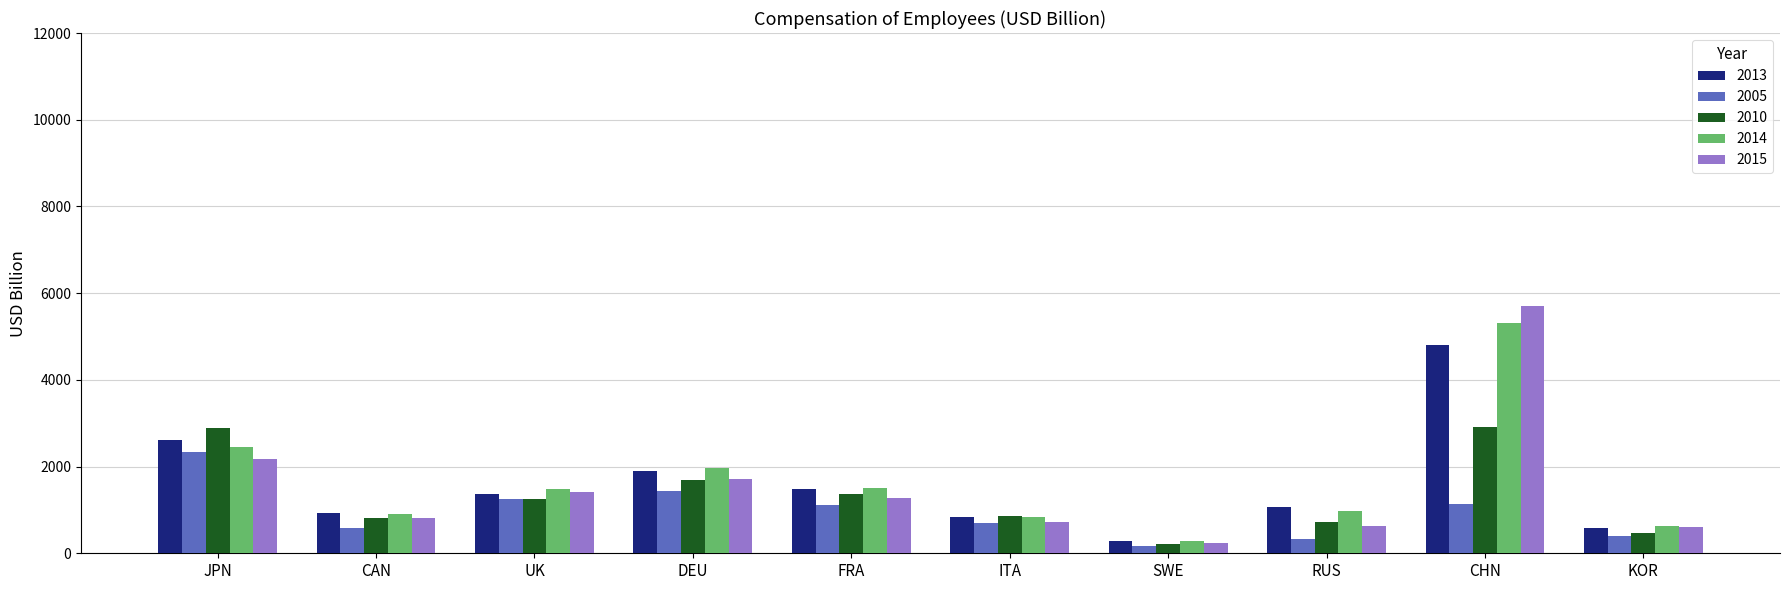

What position from the left is FRA?

5